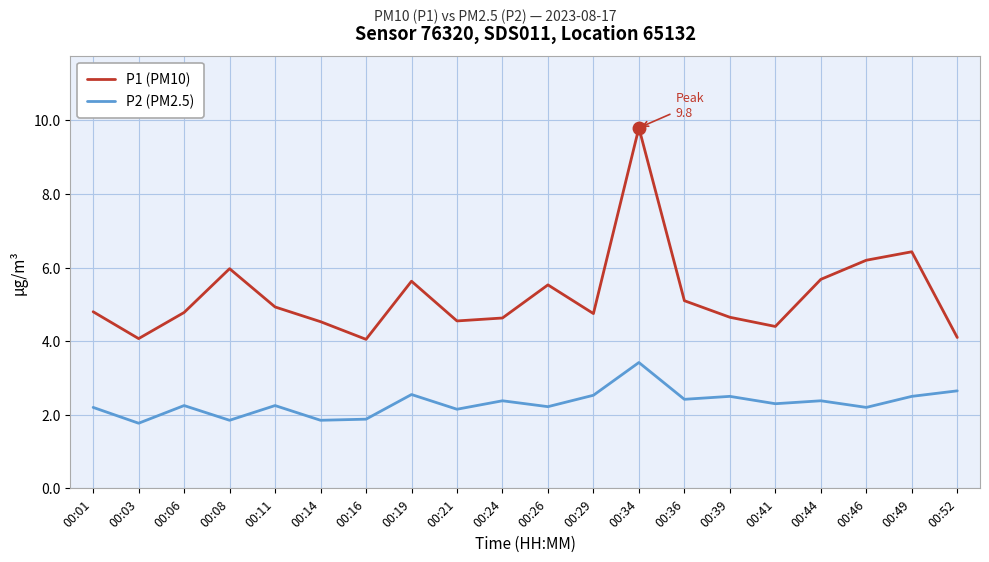

Which series has the largest total across all categories?

P1 (PM10)